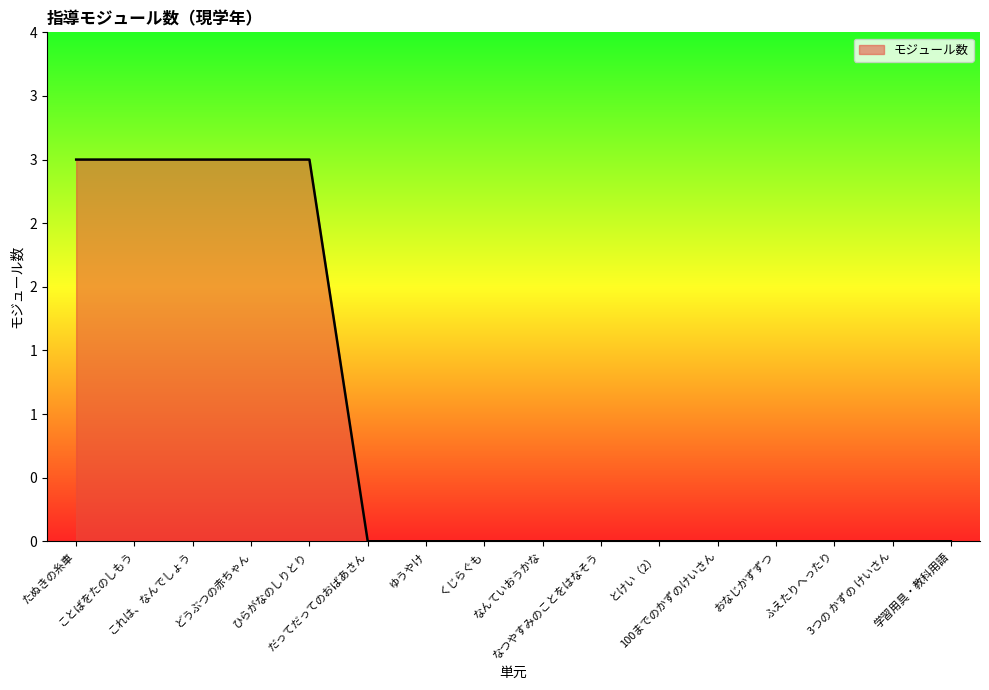

What is the change in value from これは、なんでしょう to なつやすみのことをはなそう?

-3